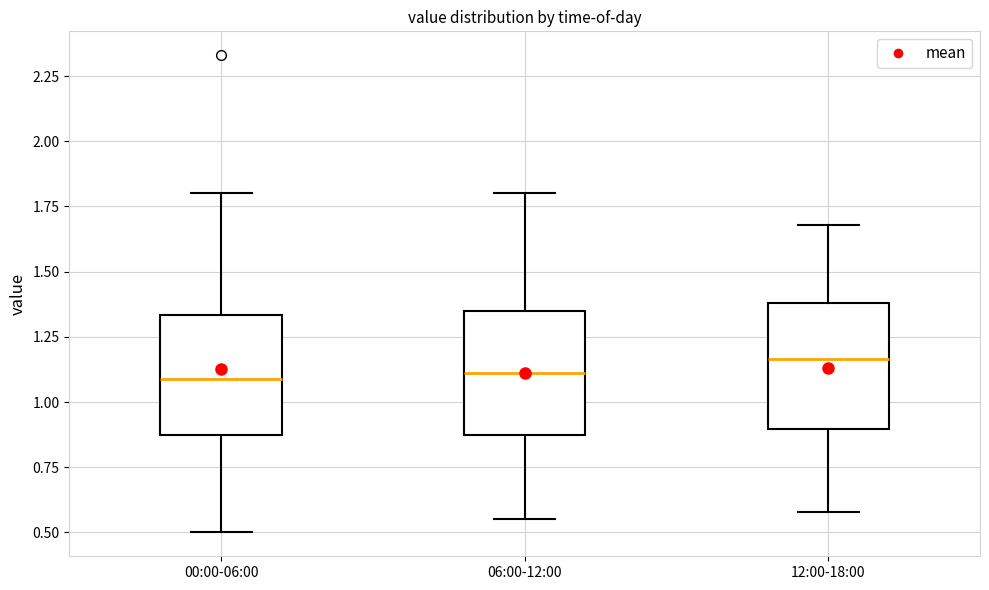

Reading left to right, read every box against the y-axis: the position of its median line, the range the box covers, and the ends of its whiskers. The values are not printed on the chart, so give them approximately, as read against the axis.

00:00-06:00: median 1.10, box 0.85 to 1.35, whiskers 0.50 to 1.80
06:00-12:00: median 1.10, box 0.85 to 1.35, whiskers 0.55 to 1.80
12:00-18:00: median 1.15, box 0.90 to 1.40, whiskers 0.60 to 1.70